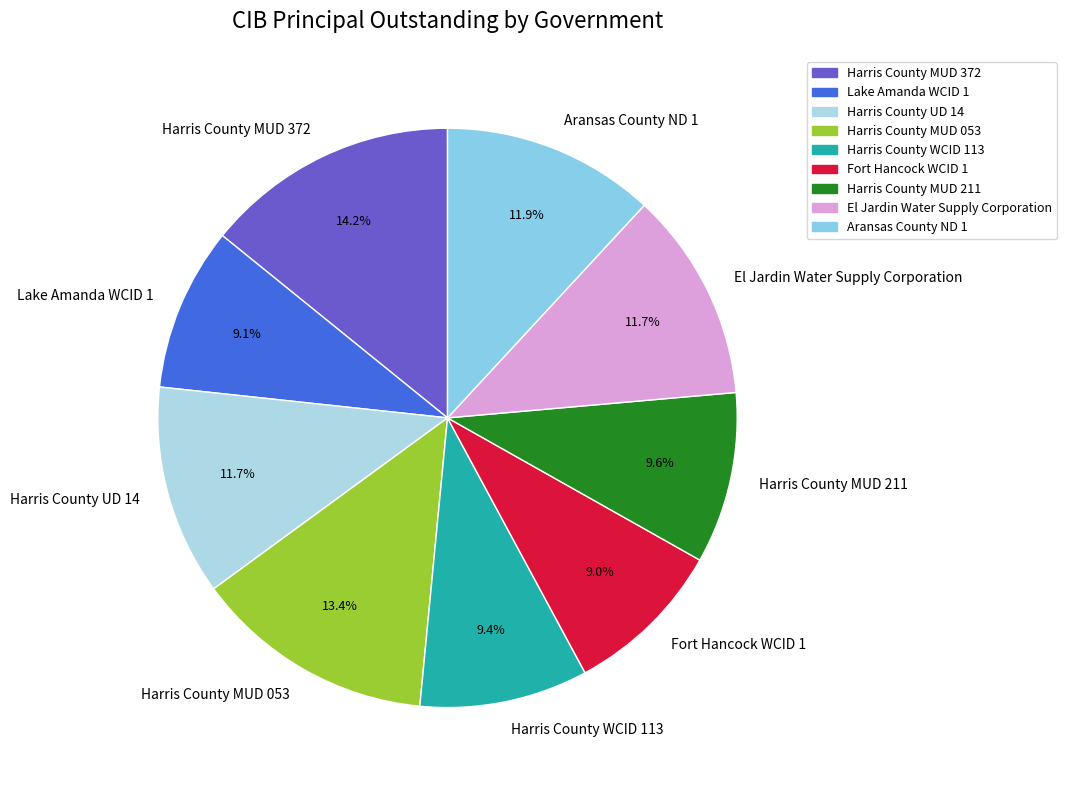

Between El Jardin Water Supply Corporation and Lake Amanda WCID 1, which is larger?

El Jardin Water Supply Corporation